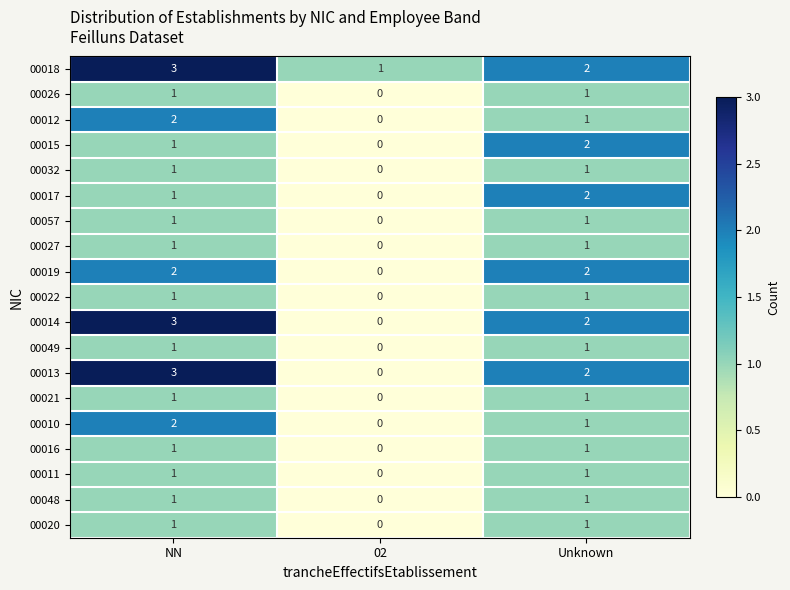

How many data points in 00027 are less than 1?

1